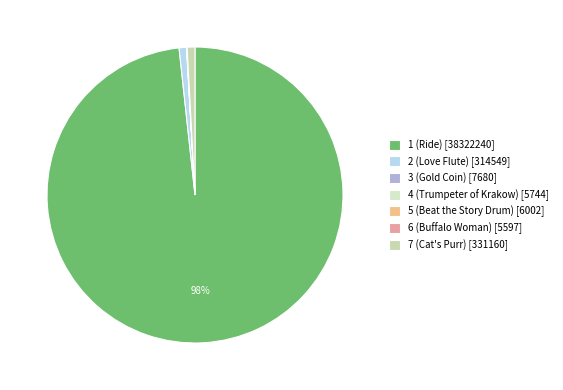

What is the change in value from 1 (Ride) to 4 (Trumpeter of Krakow)?

-38316496